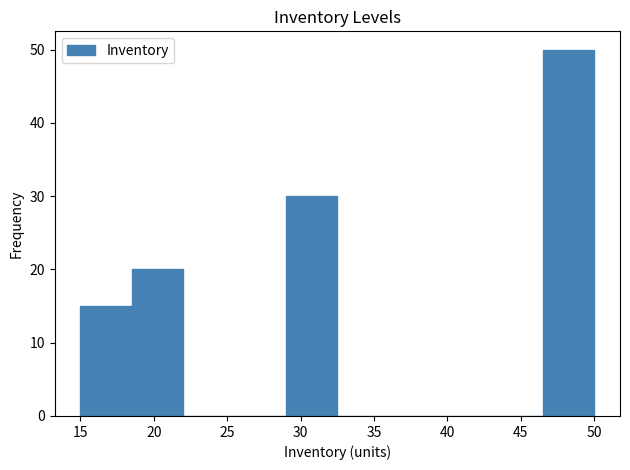

How tall is the bar that spans 15.0 to 18.5 on the x-axis? The values are not printed on the chart, so give them approximately, as read against the axis.

15